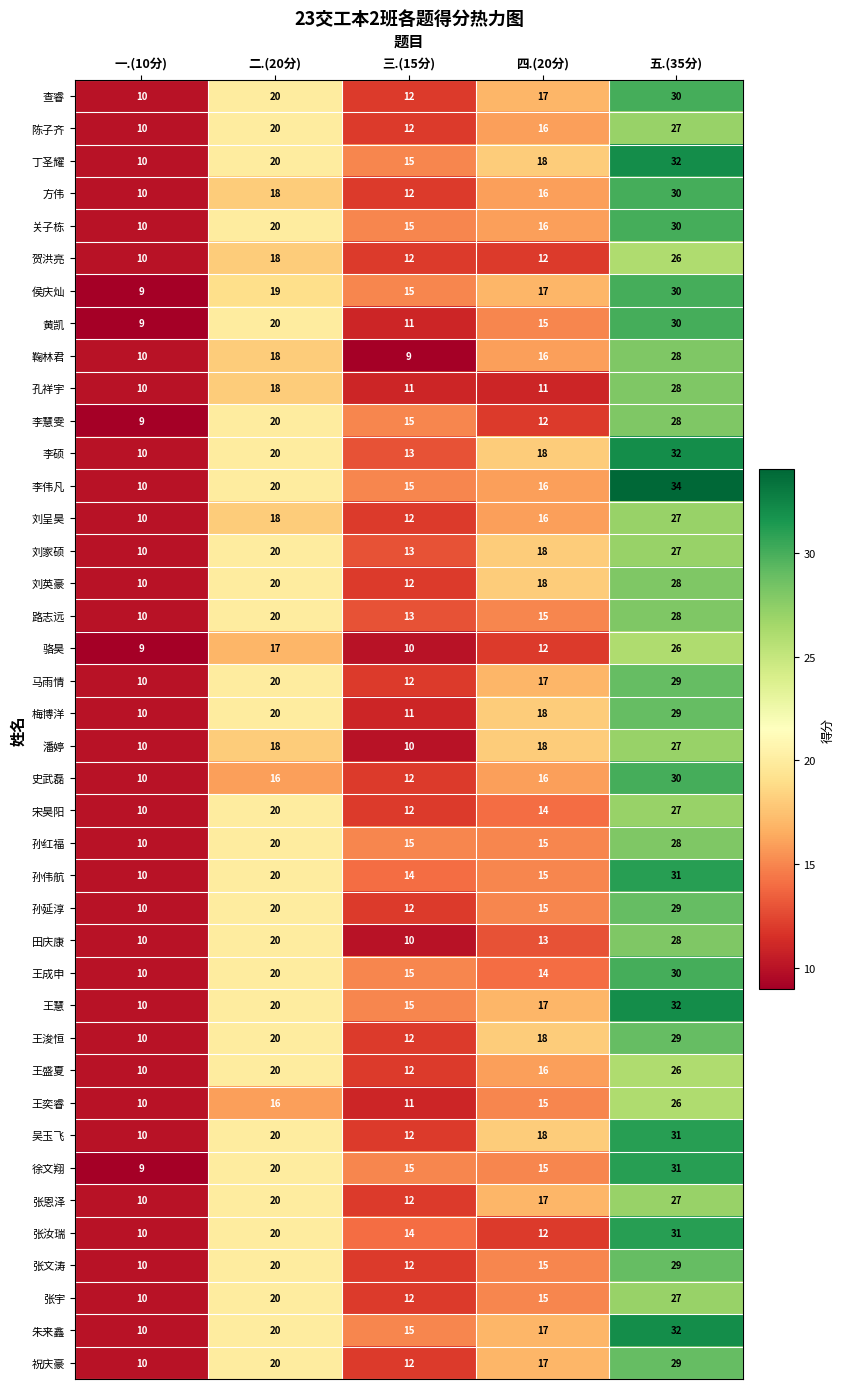

What is the total value across all series at 三.(15分)?

504